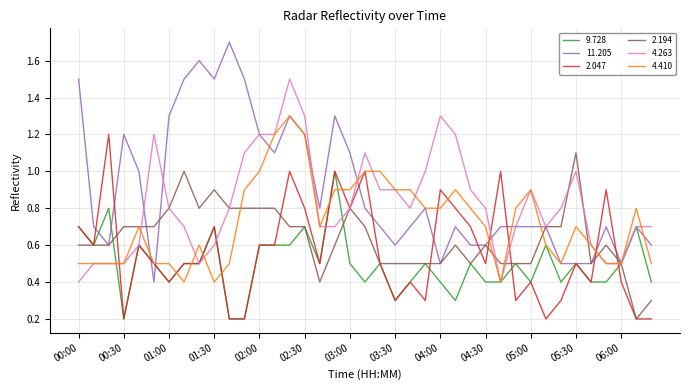

Does the chart have visible grid lines?

Yes